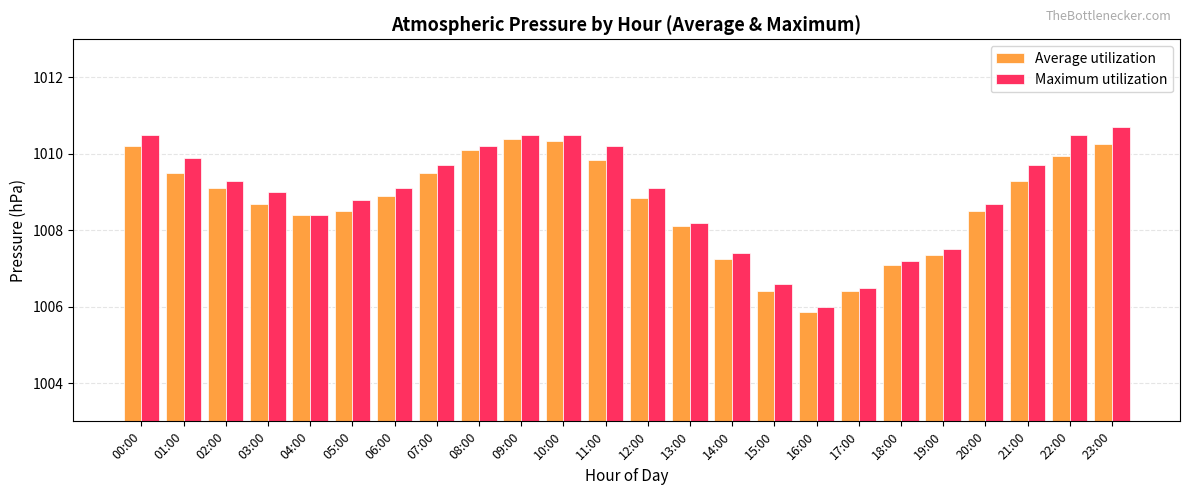

At 11:00, list the series in order from largest to smallest.

Maximum utilization, Average utilization